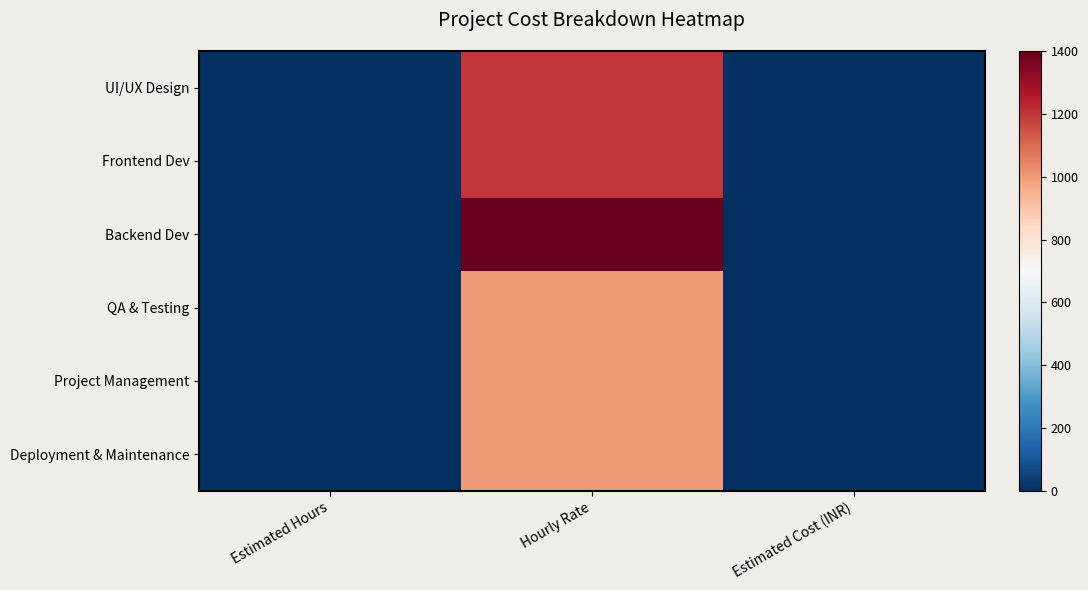

Reading left to right, list all the values displayed in this chart.

UI/UX Design: Estimated Hours=0	Hourly Rate=1200	Estimated Cost (INR)=0
Frontend Dev: Estimated Hours=0	Hourly Rate=1200	Estimated Cost (INR)=0
Backend Dev: Estimated Hours=0	Hourly Rate=1400	Estimated Cost (INR)=0
QA & Testing: Estimated Hours=0	Hourly Rate=1000	Estimated Cost (INR)=0
Project Management: Estimated Hours=0	Hourly Rate=1000	Estimated Cost (INR)=0
Deployment & Maintenance: Estimated Hours=0	Hourly Rate=1000	Estimated Cost (INR)=0